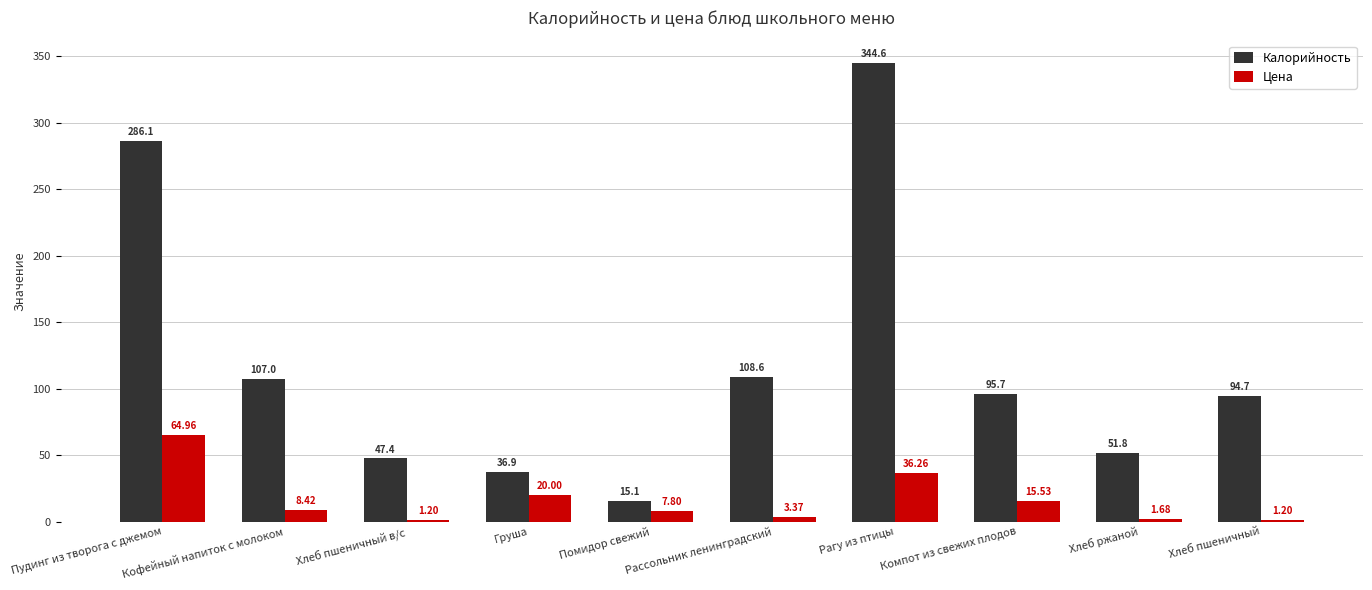

At how many categories does at least one series exceed 126?

2